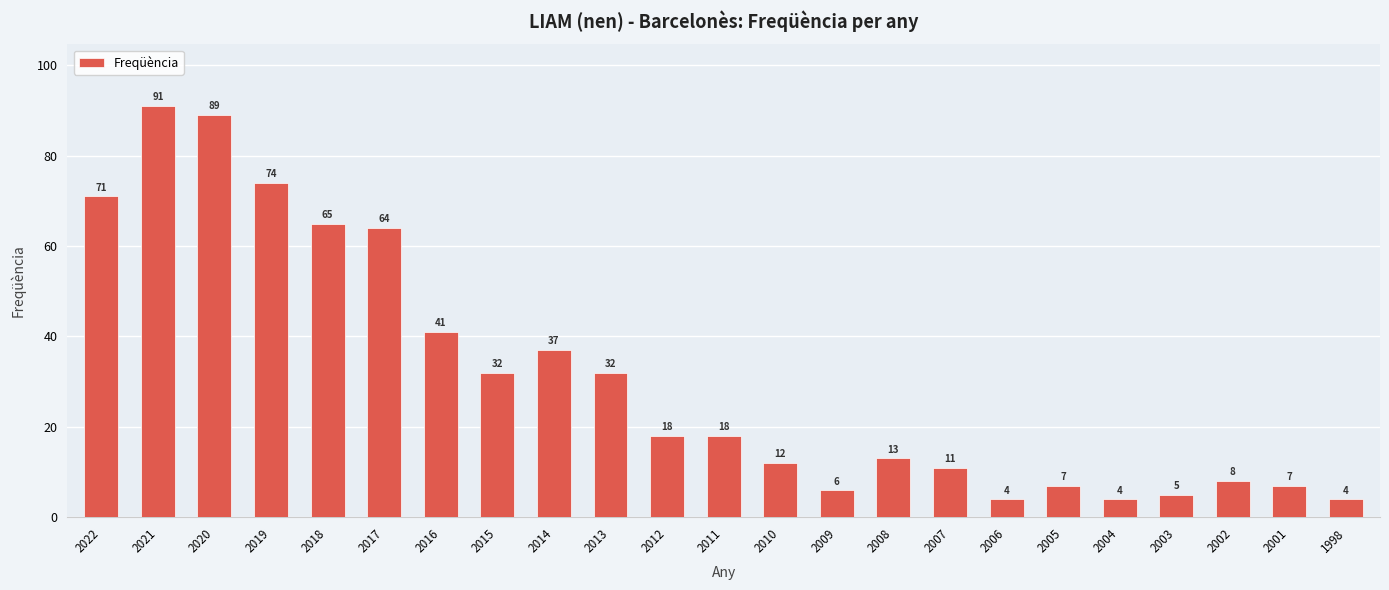

What is the value of the 21st bar from the left?

8